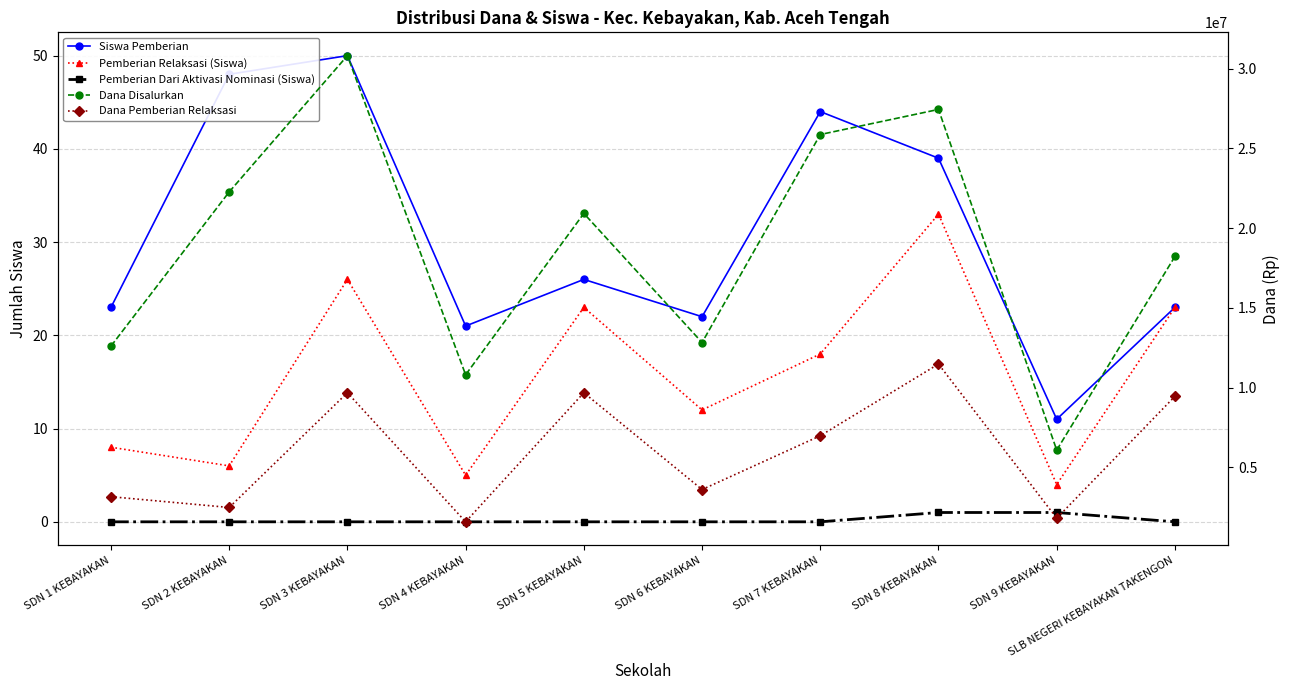

Read the Dana Pemberian Relaksasi value at SDN 3 KEBAYAKAN.

9675000